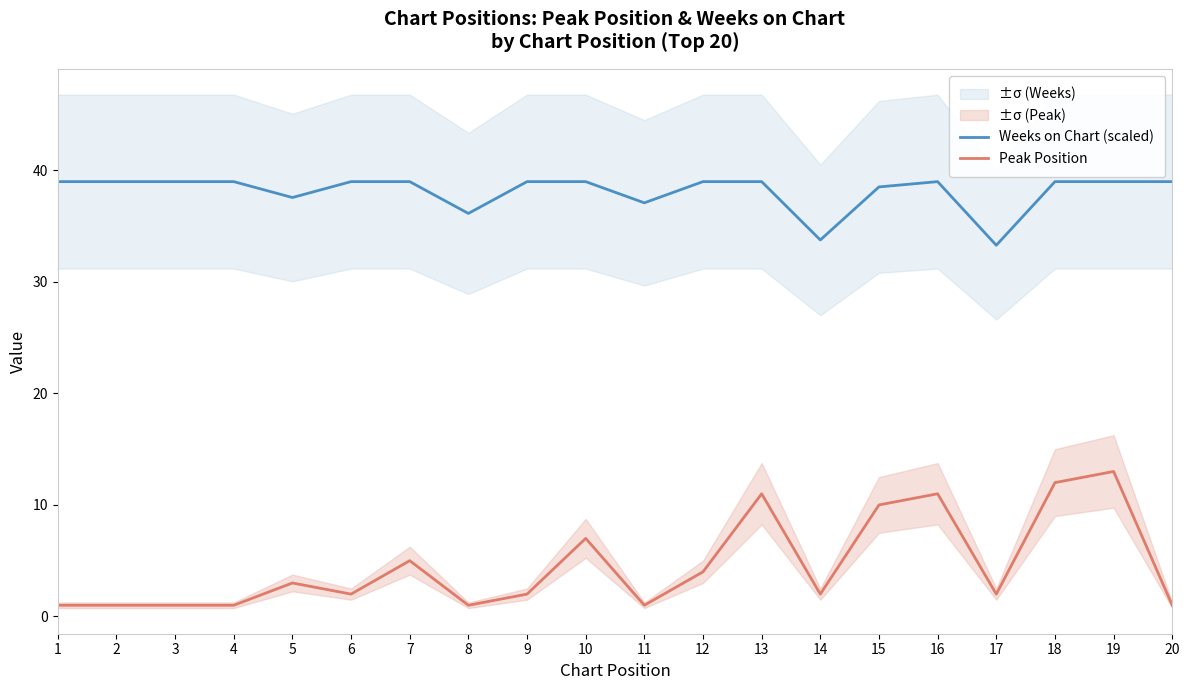

How many interior local valleys does the Peak Position series have?

5